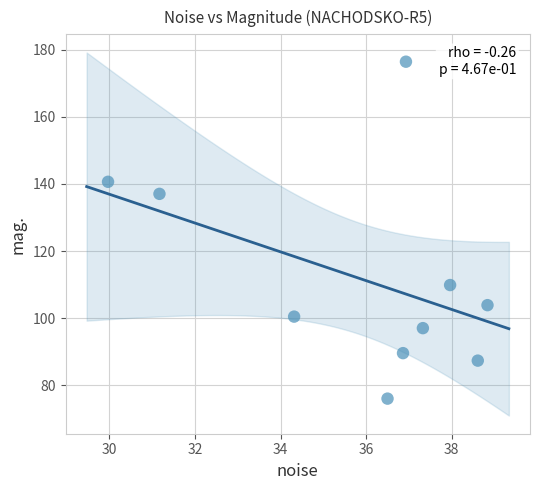

What Y value in the scatter plot is closest to 126?

137.0